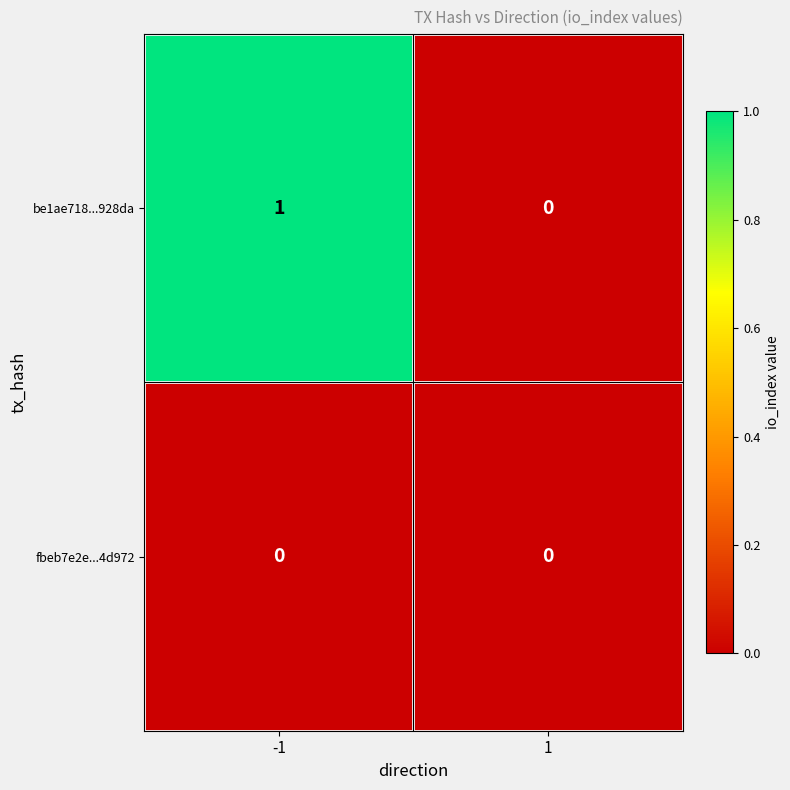

Which series has the largest range (max minus min)?

be1ae718...928da